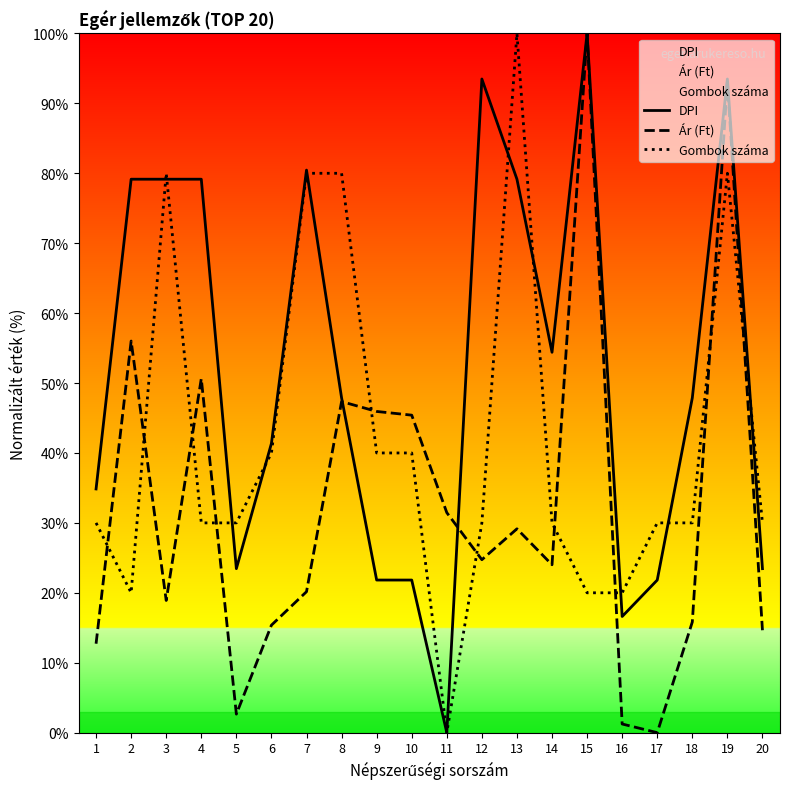

At which label does Gombok száma reach its minimum?

11